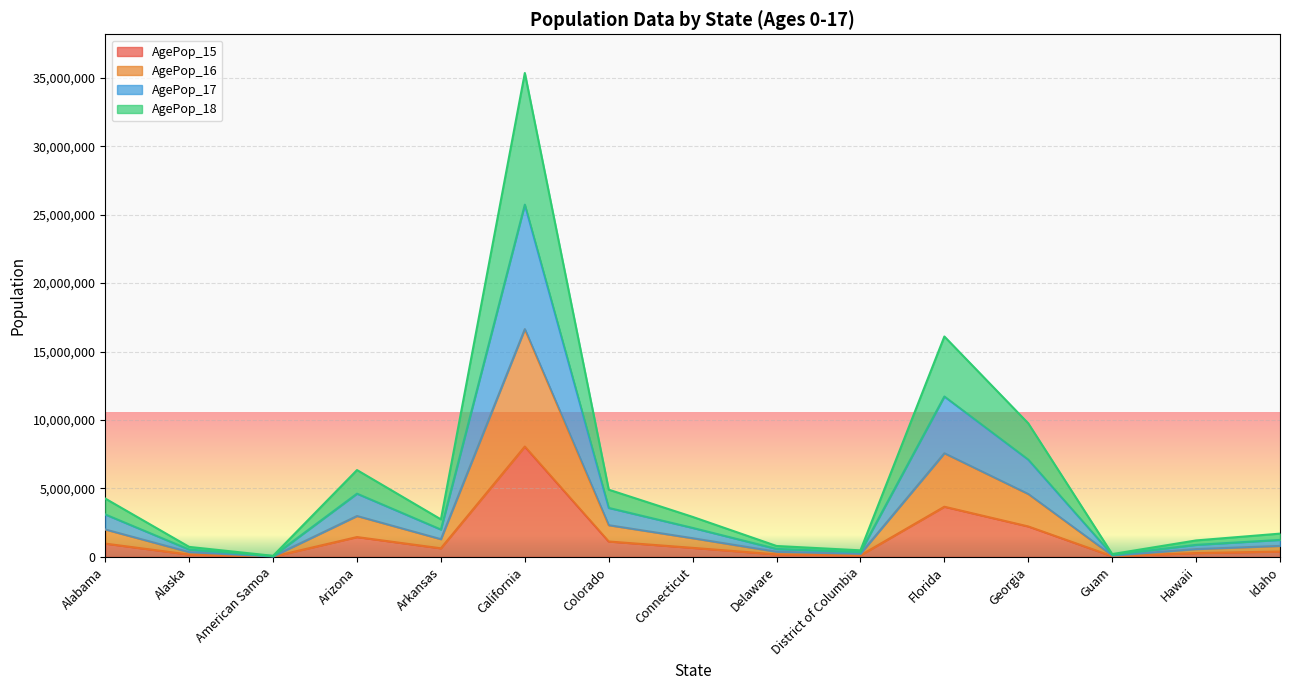

True or false: AgePop_18 has a value of 5199506 at Arizona.

False